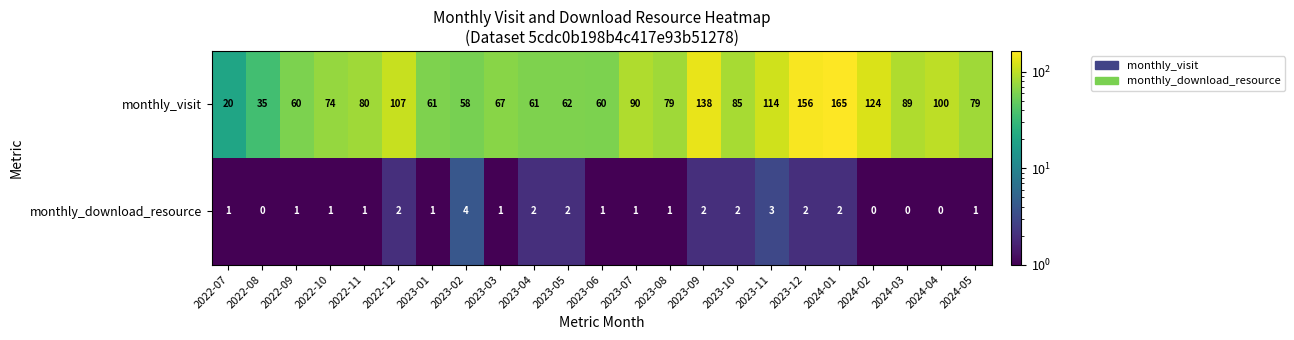

How many data points does each series have?

23